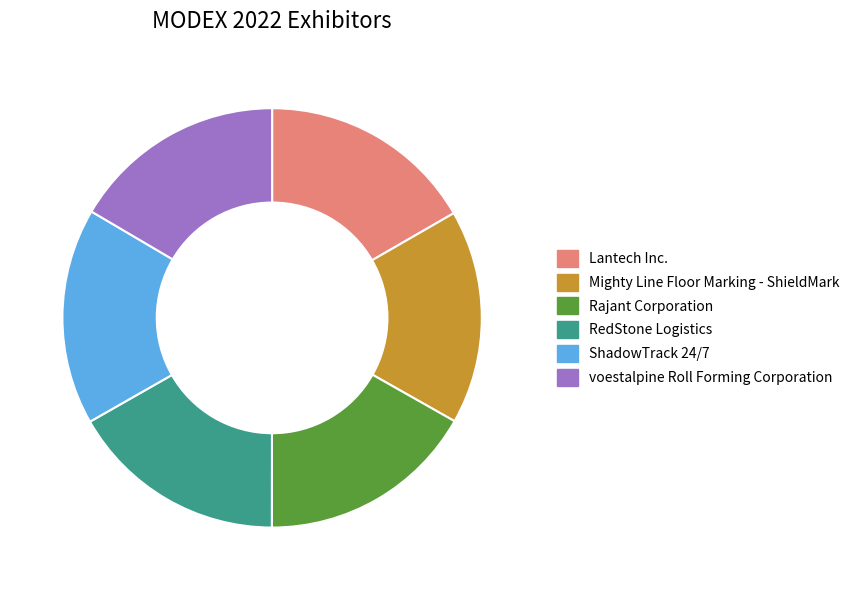

Approximately how many times larger is the value at RedStone Logistics compared to voestalpine Roll Forming Corporation?

1.0